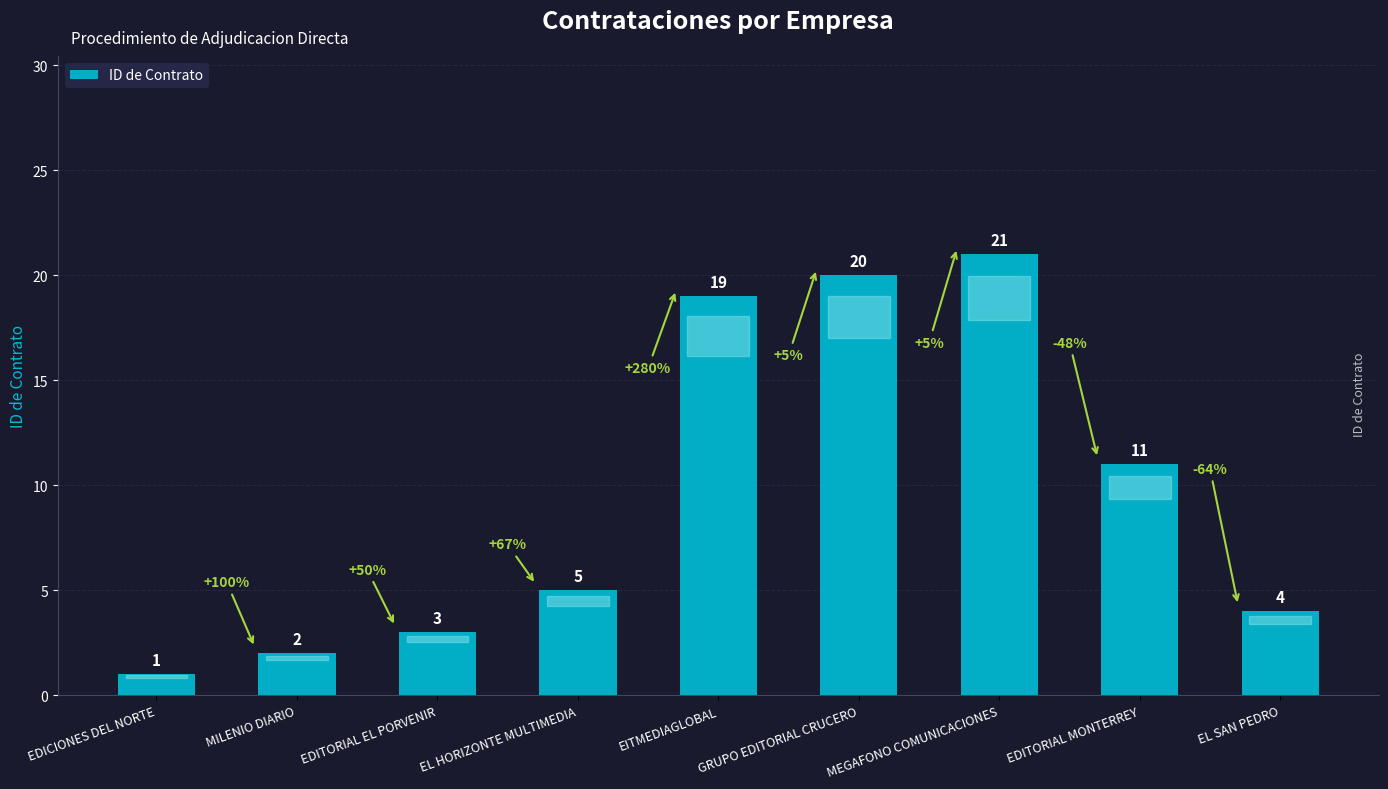

Approximately how many times larger is the value at EDITORIAL EL PORVENIR compared to EITMEDIAGLOBAL?

0.2